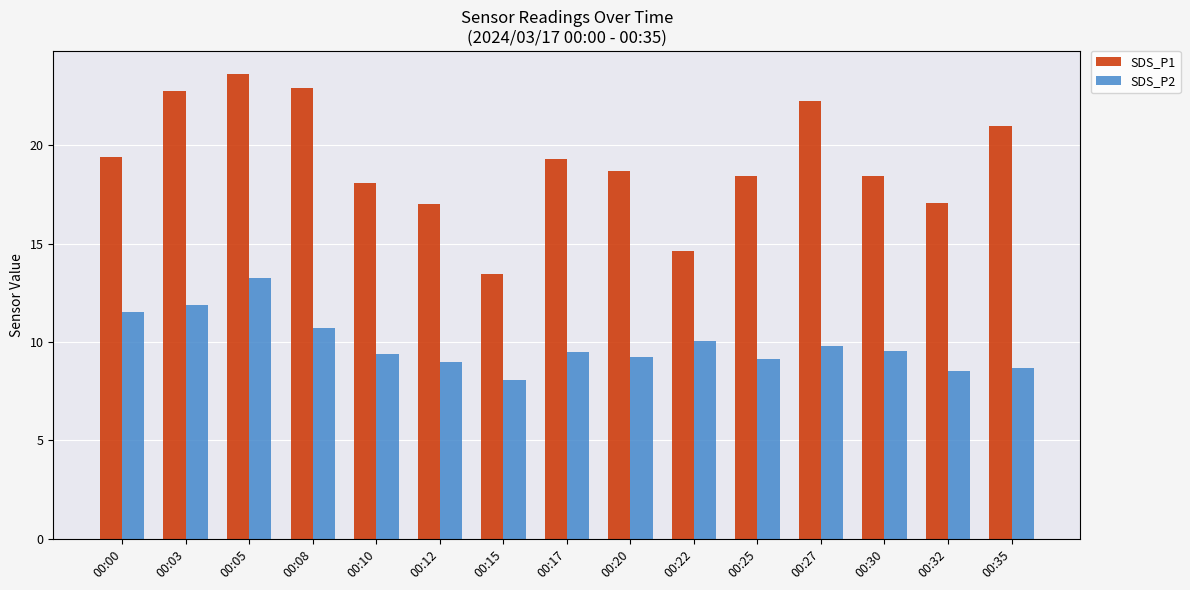

At which label does SDS_P1 first exceed 18?

00:00